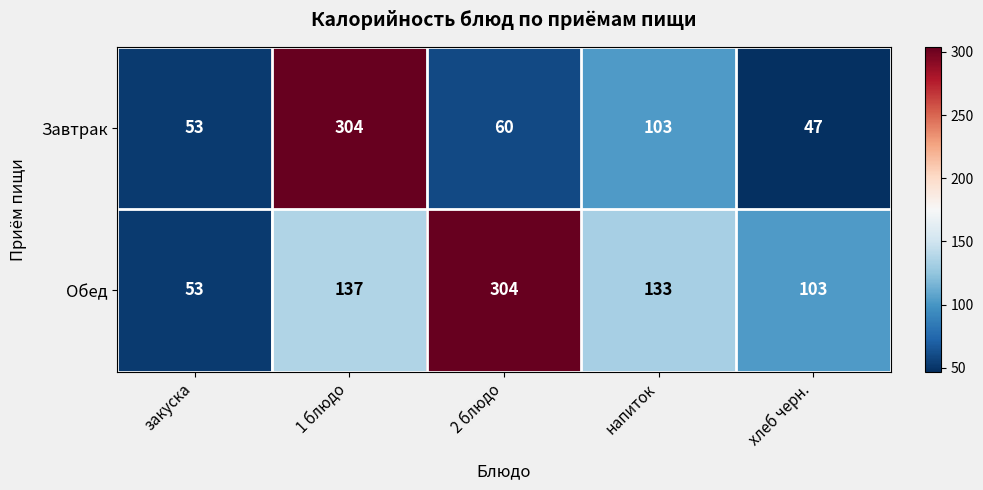

At which label does Обед first exceed 133?

1 блюдо